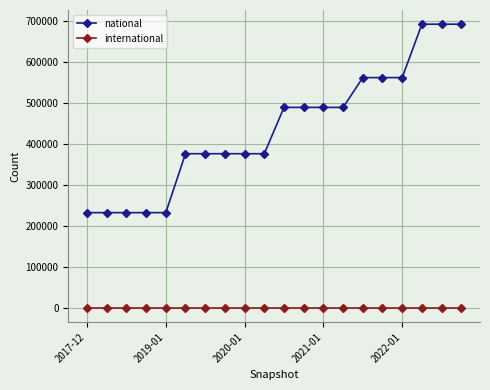

What is the greatest value displayed?

691092